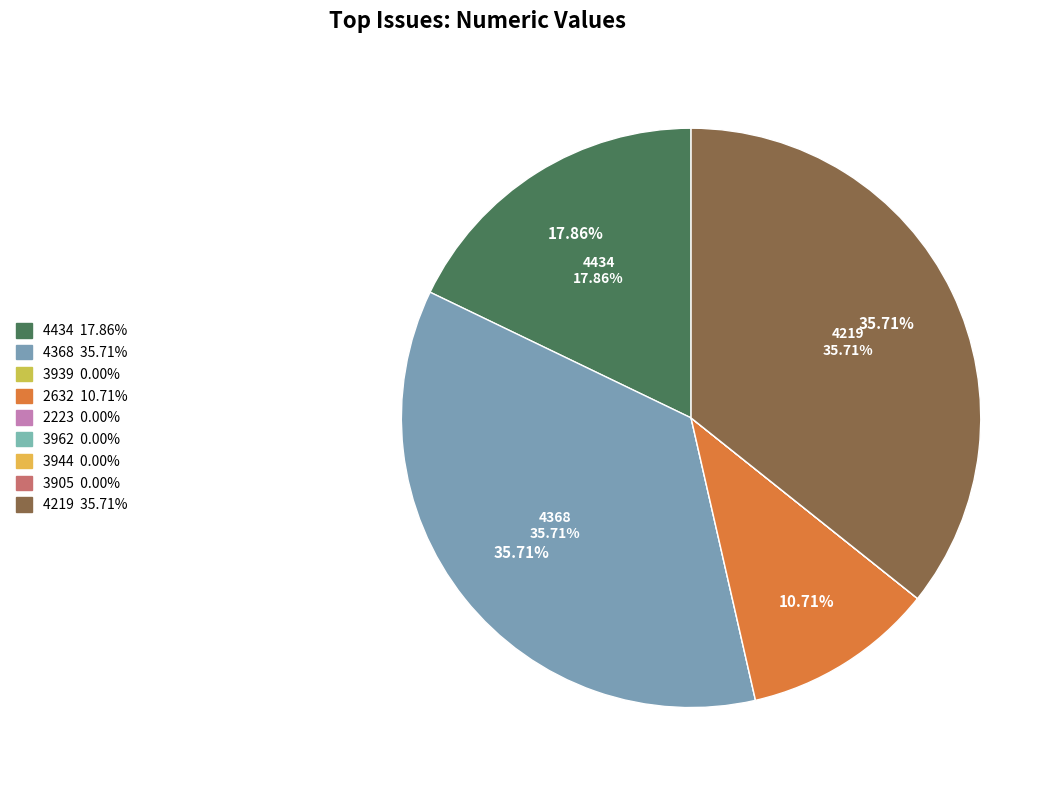

How many segments does this pie chart have?

9